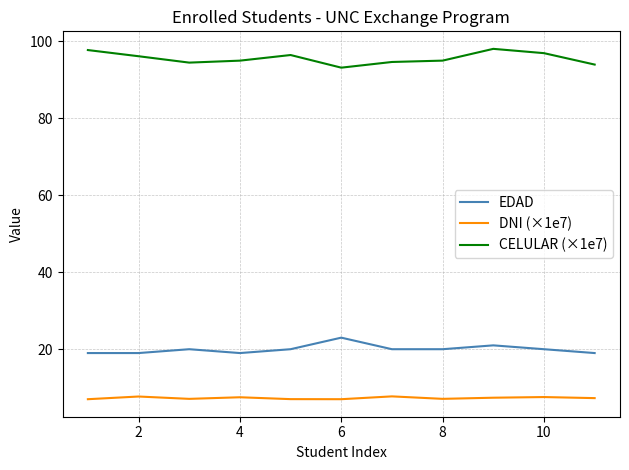

Is this an area chart (filled region under the line)?

No